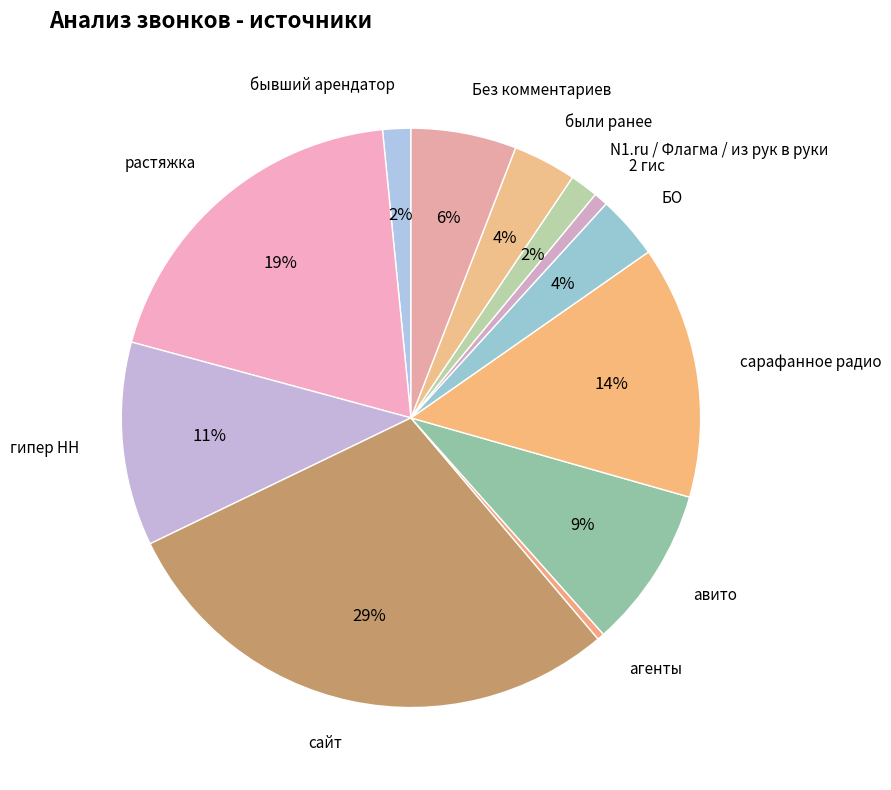

Combined, do растяжка and авито account for over 50%?

No